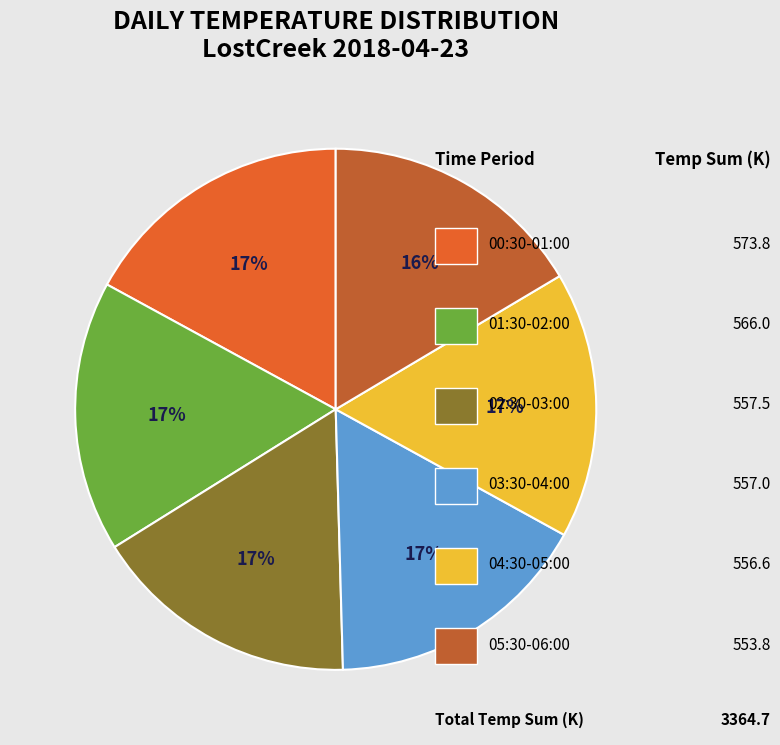

Is there any slice that represents more than half of the pie?

No